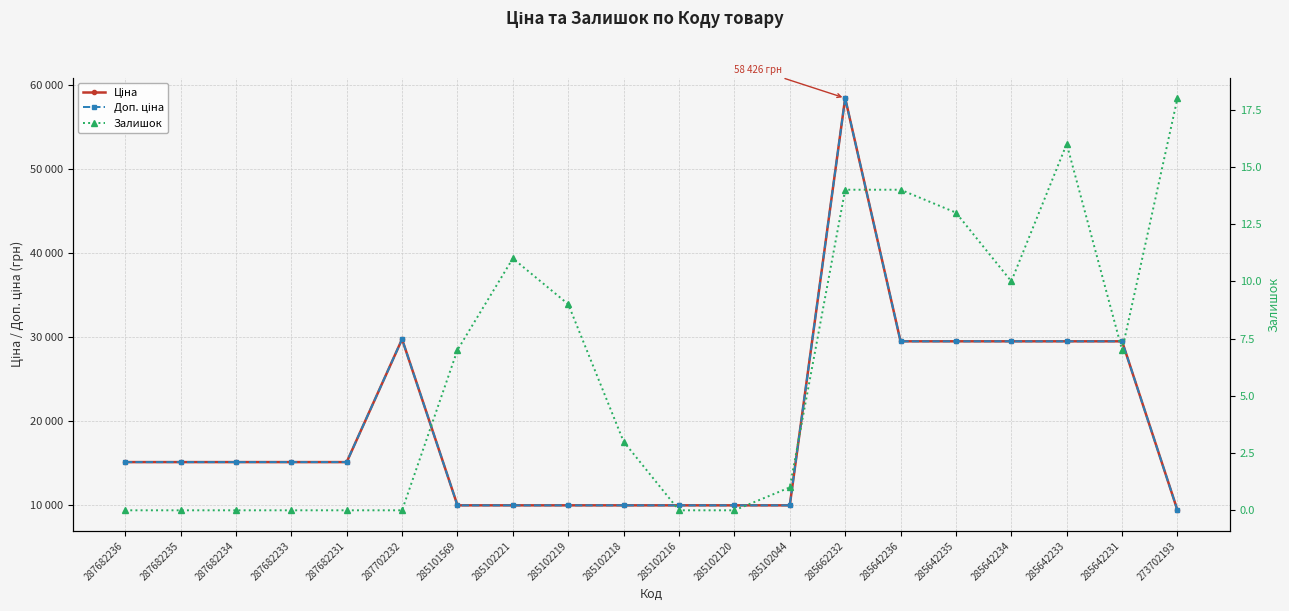

What position from the right is 285102221?

13